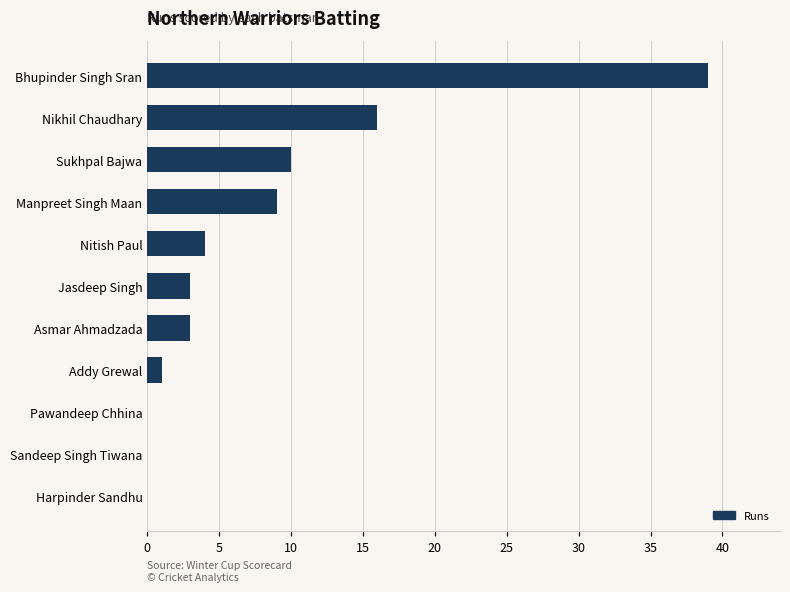

At which label is the value closest to 19?

Nikhil Chaudhary